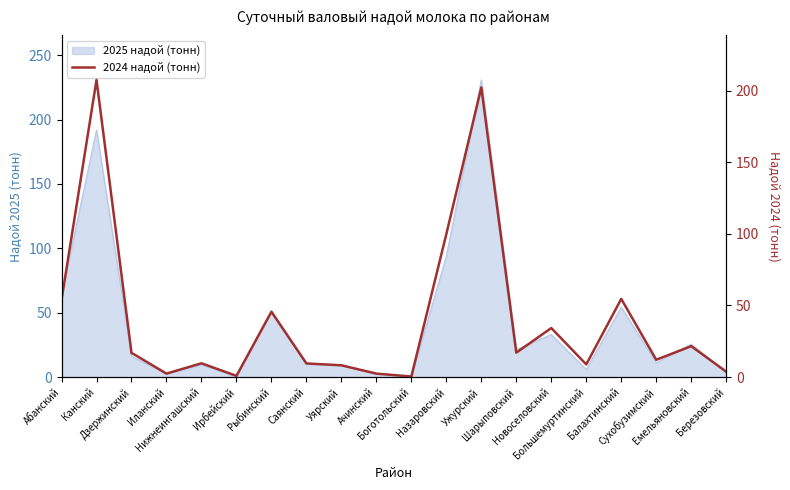

What is the label of the 20th point from the right?

Абанский